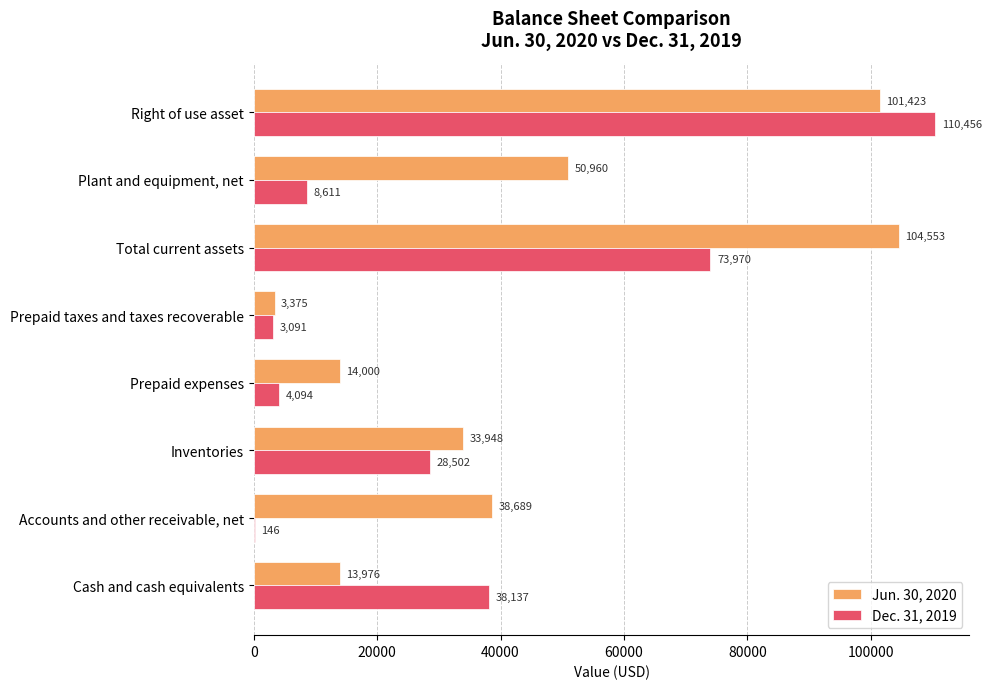

Is the value of Jun. 30, 2020 at Accounts and other receivable, net greater than the value of Dec. 31, 2019 at Total current assets?

No